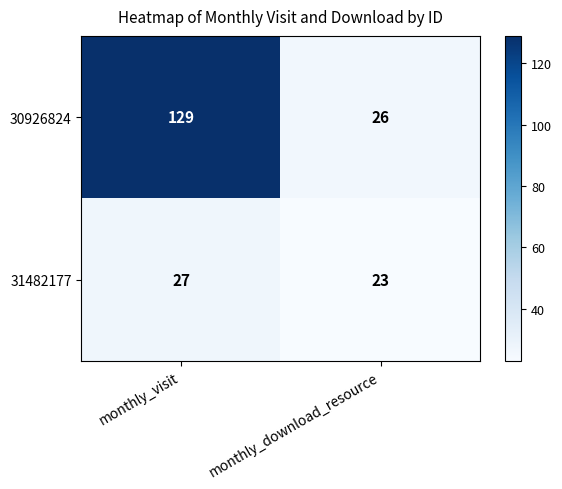

Which series has the largest total across all categories?

30926824